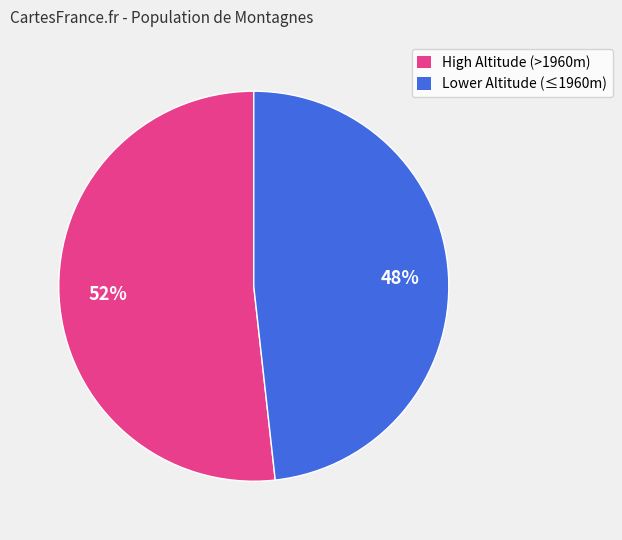

What percentage is the Lower Altitude (≤1960m) slice, to the nearest percent?

48%